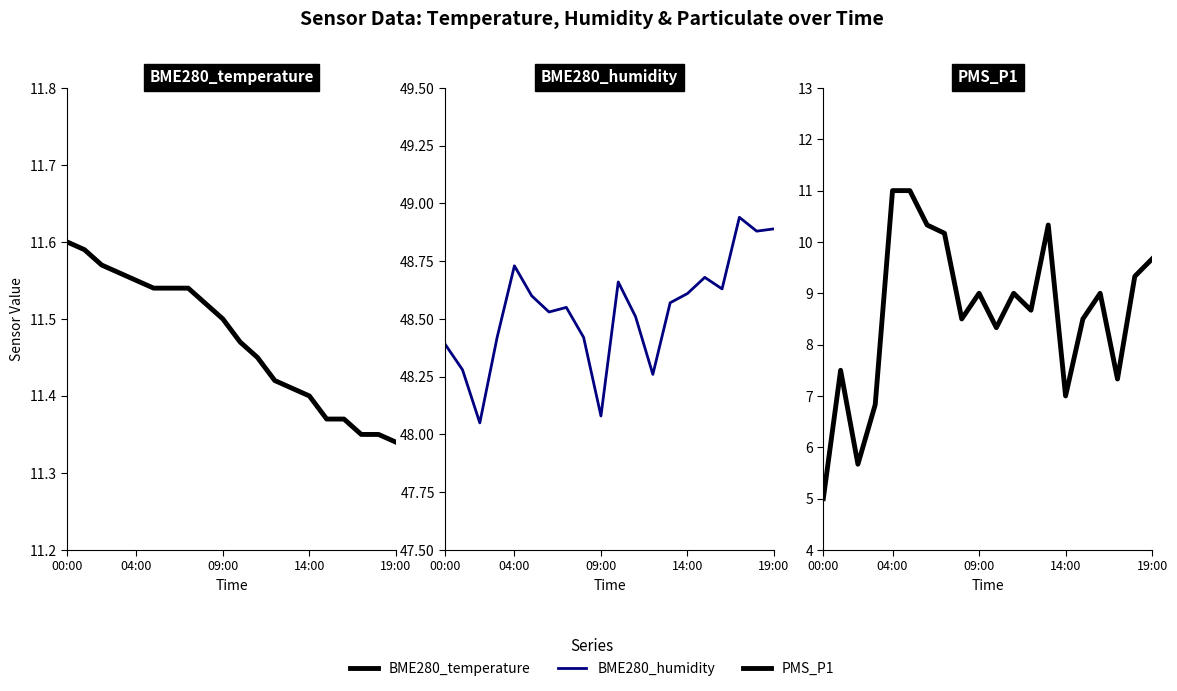

Which series has the largest range (max minus min)?

PMS_P1